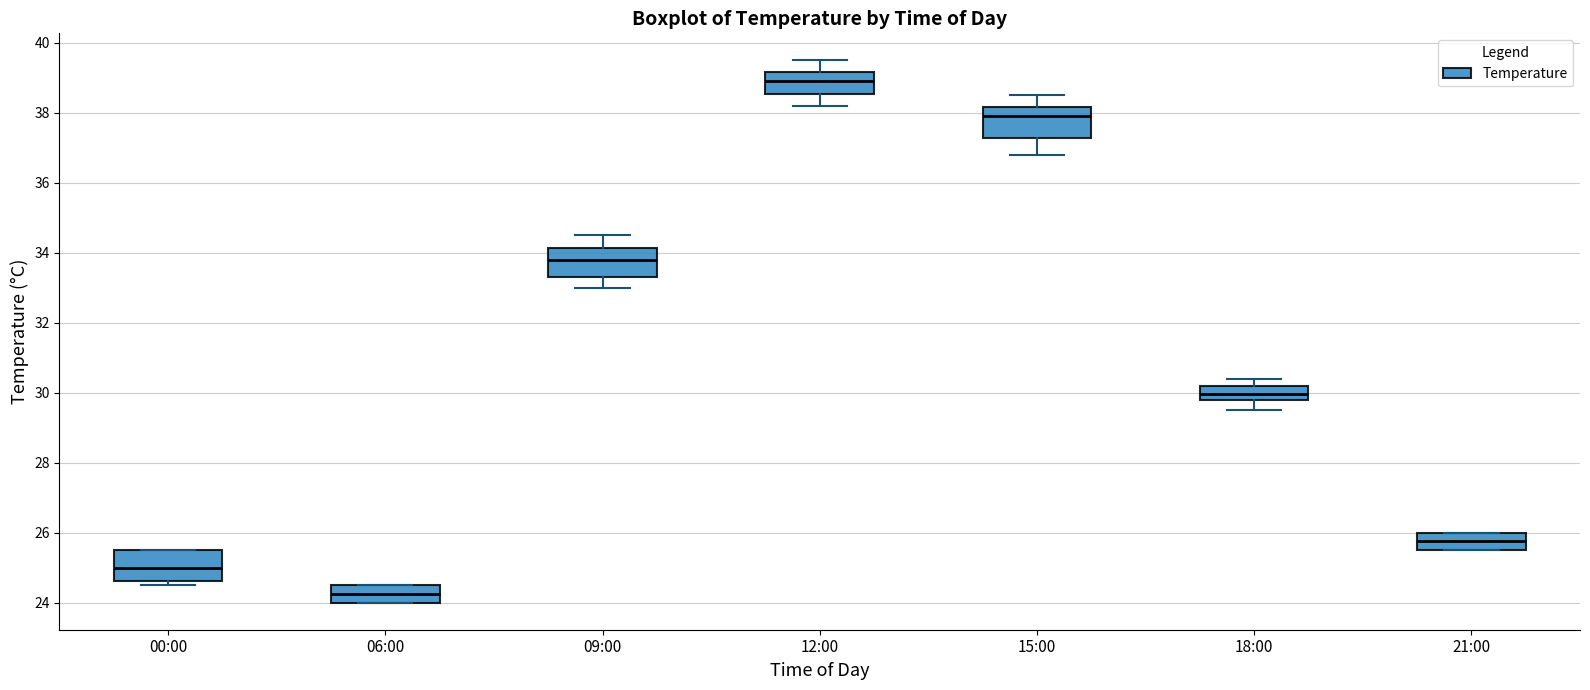

Reading left to right, transcribe this box plot: for each box, give where its median line is, the range the box spans, and where its two whiskers end, as read against the y-axis. The values are not printed on the chart, so give them approximately, as read against the axis.

00:00: median 25.0, box 24.6 to 25.6, whiskers 24.6 (just below the box's lower edge) to 25.6
06:00: median 24.2, box 24.0 to 24.6, whiskers 24.0 to 24.6
09:00: median 33.8, box 33.4 to 34.2, whiskers 33.0 to 34.6
12:00: median 39.0, box 38.6 to 39.2, whiskers 38.2 to 39.6
15:00: median 38.0, box 37.2 to 38.2, whiskers 36.8 to 38.6
18:00: median 30.0, box 29.8 to 30.2, whiskers 29.6 to 30.4
21:00: median 25.8, box 25.6 to 26.0, whiskers 25.6 to 26.0